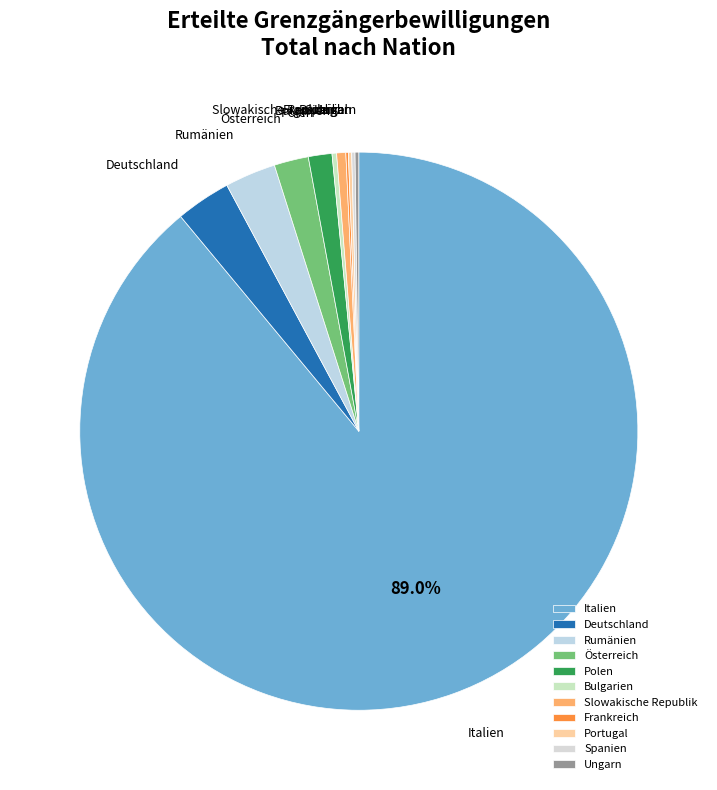

Which has a higher value, Slowakische Republik or Deutschland?

Deutschland